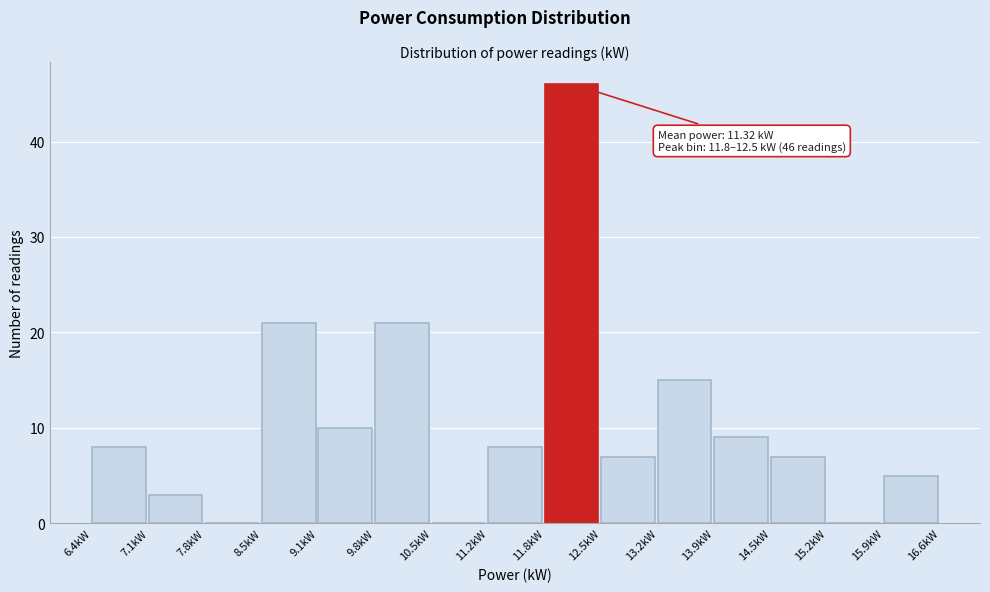

Over which range of the x-axis is the bar tallest?

11.8 to 12.5